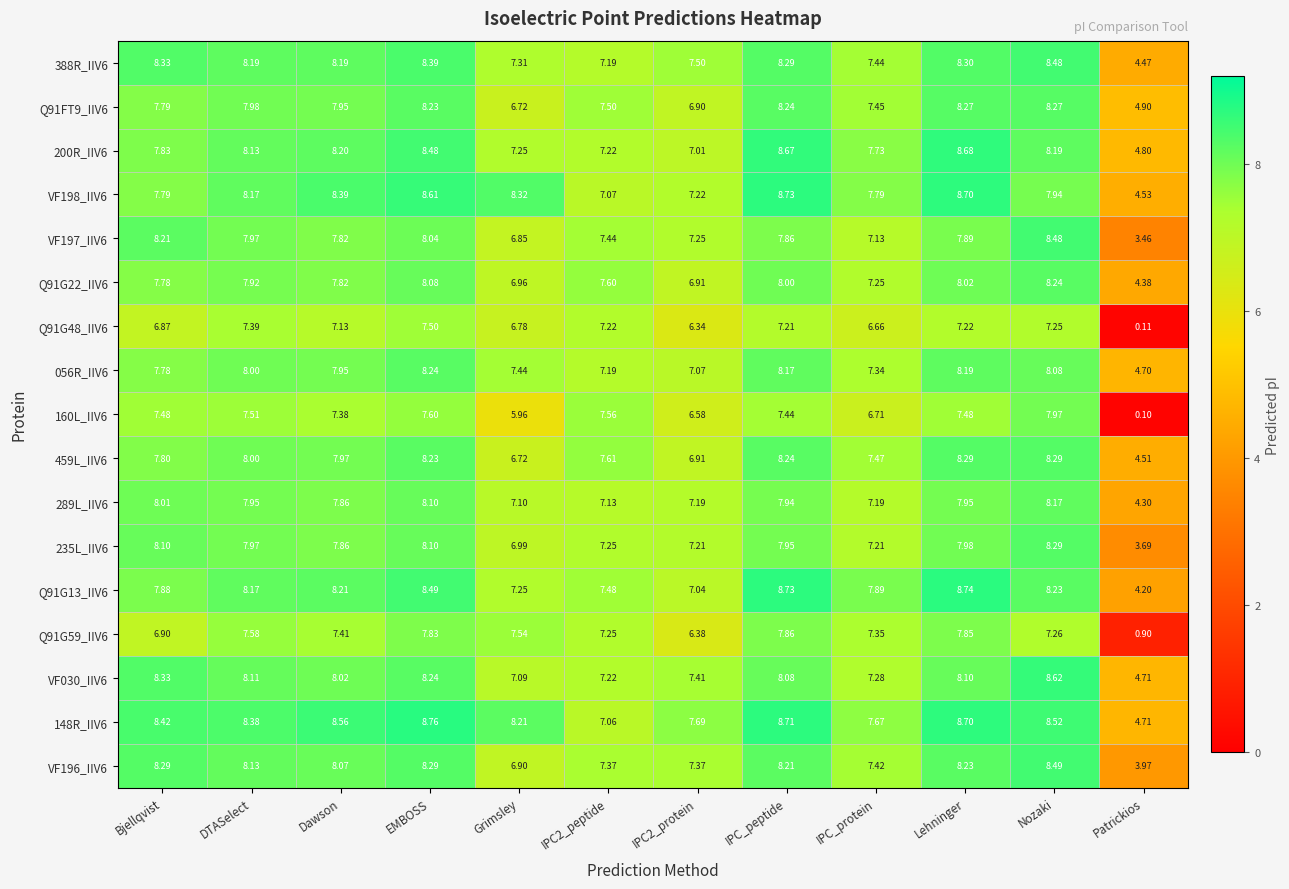

Is the value of 459L_IIV6 at Patrickios greater than the value of 388R_IIV6 at Nozaki?

No